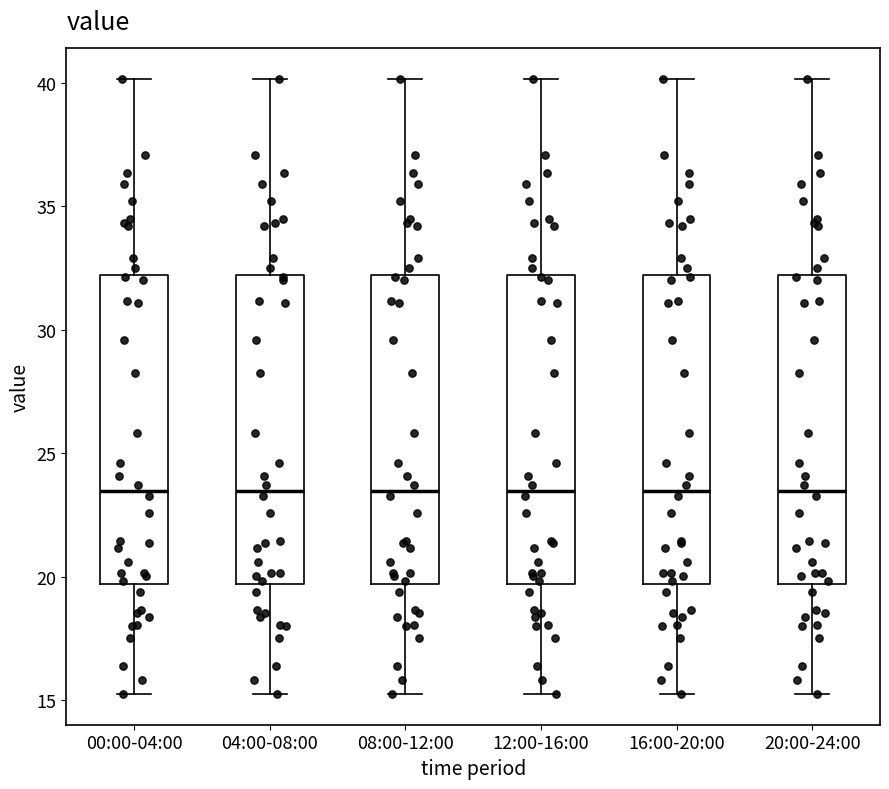

Where does the lower whisker of the box for 12:00-16:00 end on the y-axis? The values are not printed on the chart, so give them approximately, as read against the axis.

15.5